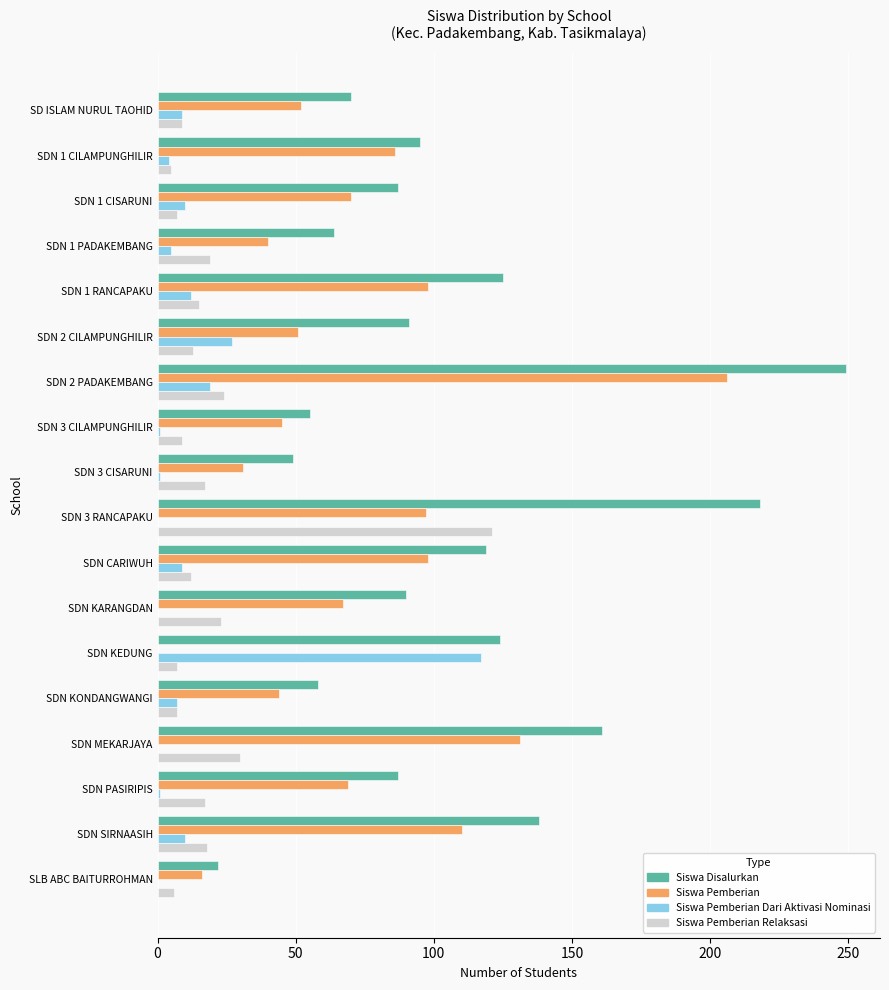

Count the number of data series in this chart.

4